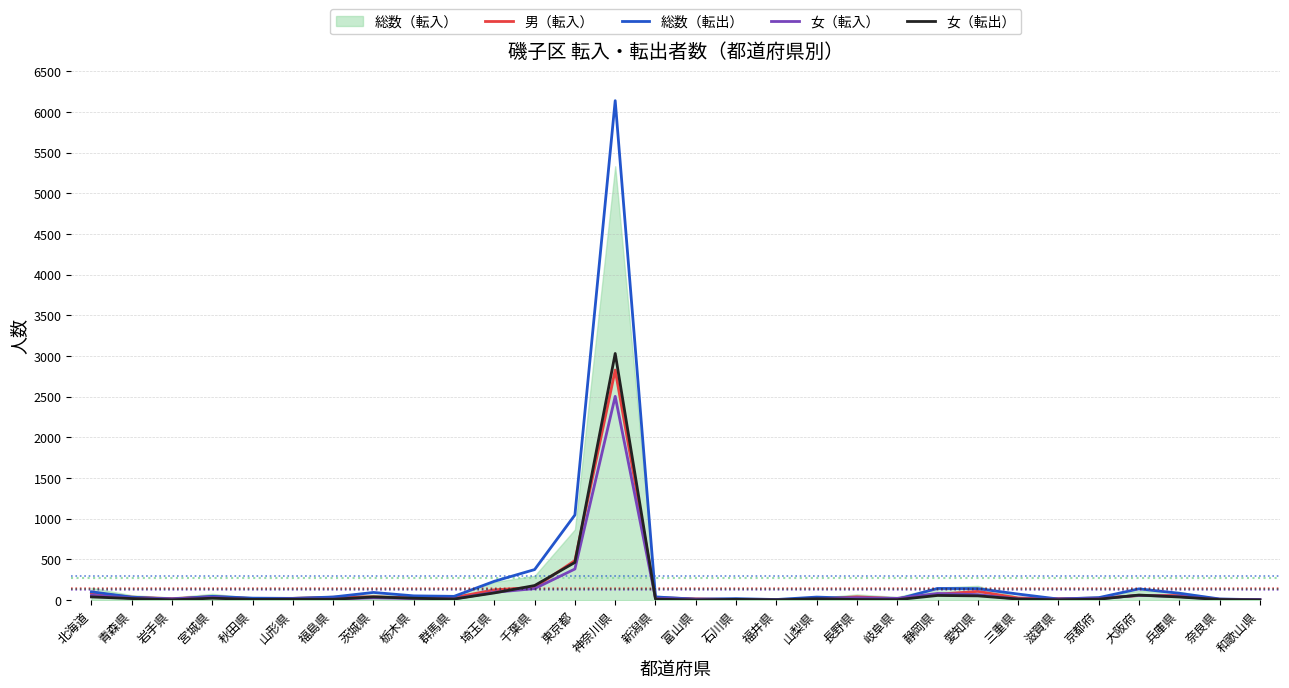

Between 兵庫県 and 福島県, which is larger?

兵庫県